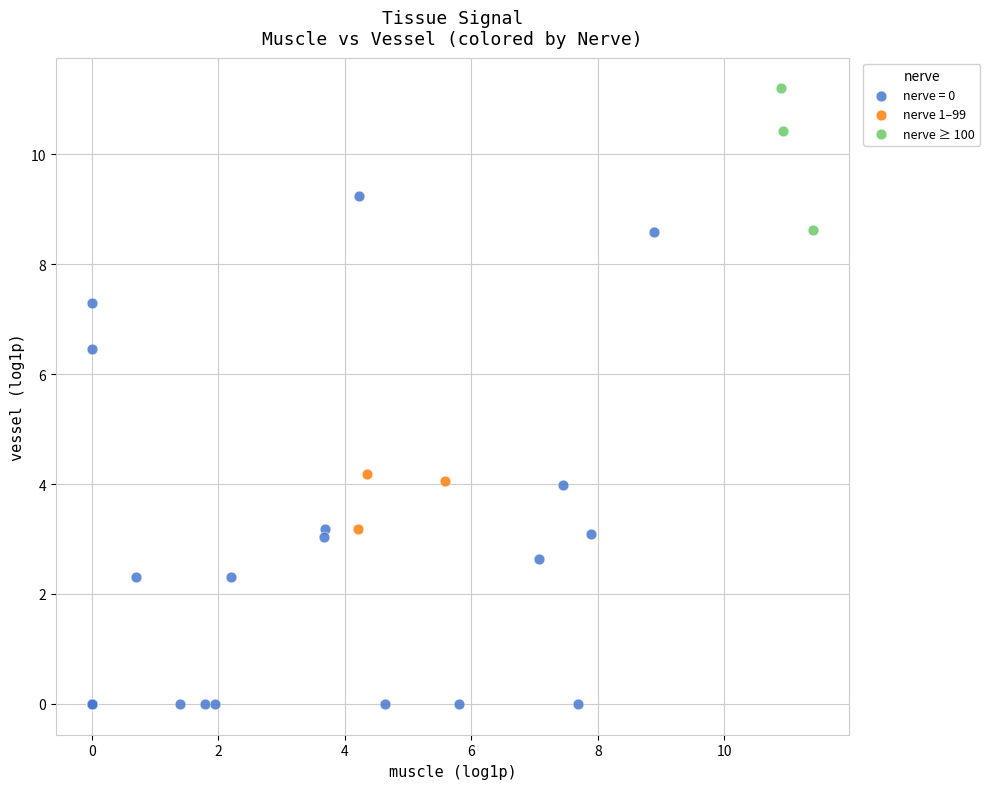

What are all the series names shown in the legend?

nerve = 0, nerve 1–99, nerve ≥ 100